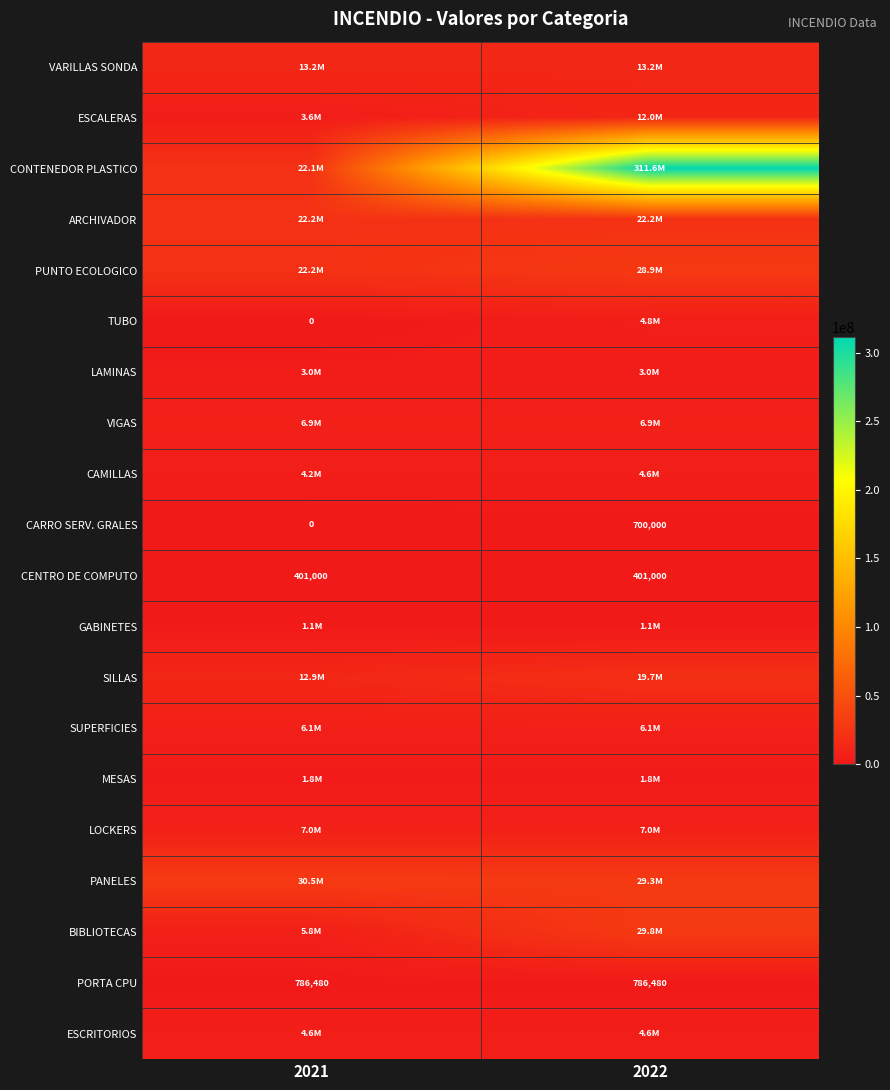

At which category is the sum across all series the highest?

2022